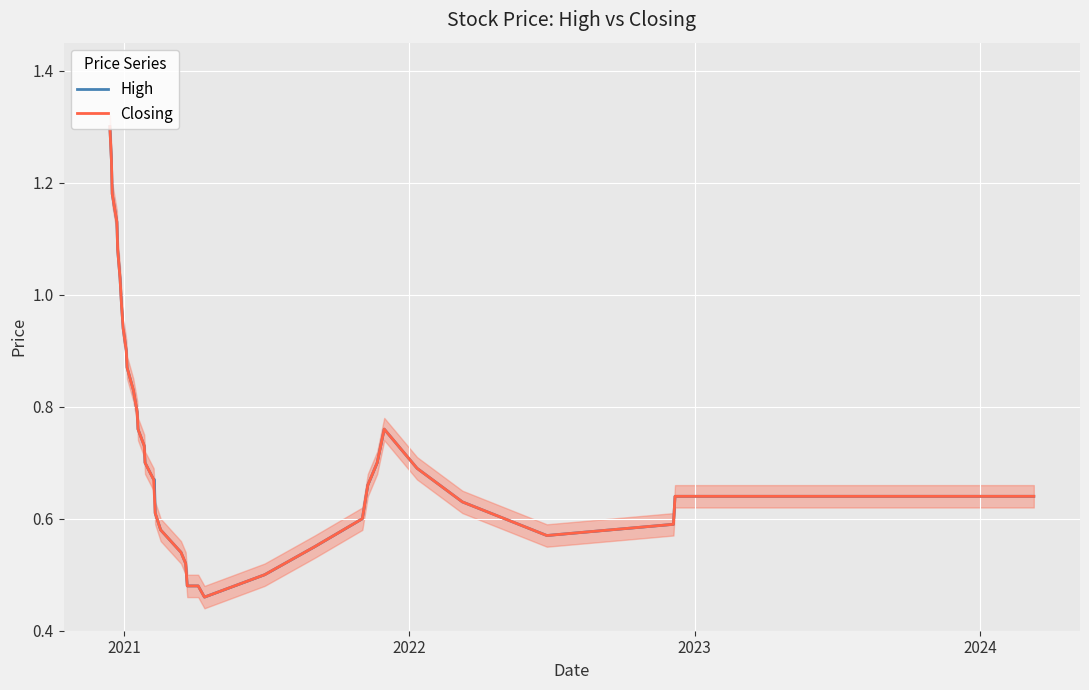

How many lines are shown in the chart?

2